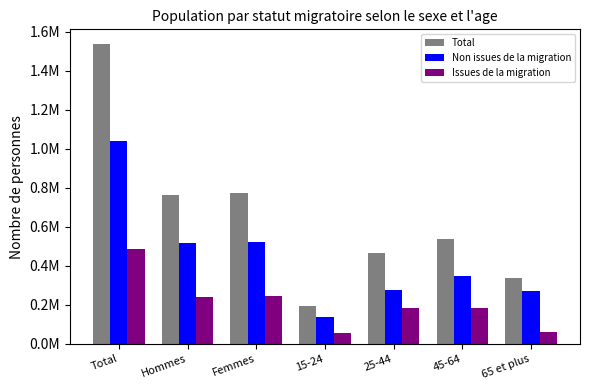

At which label does Issues de la migration reach its peak?

Total